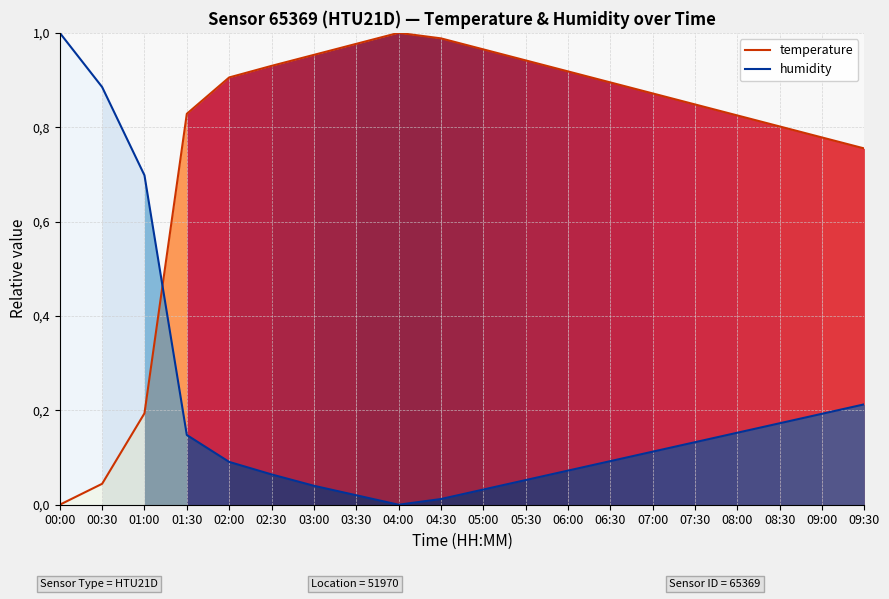

Which series changed the most between 01:30 and 05:30?

temperature